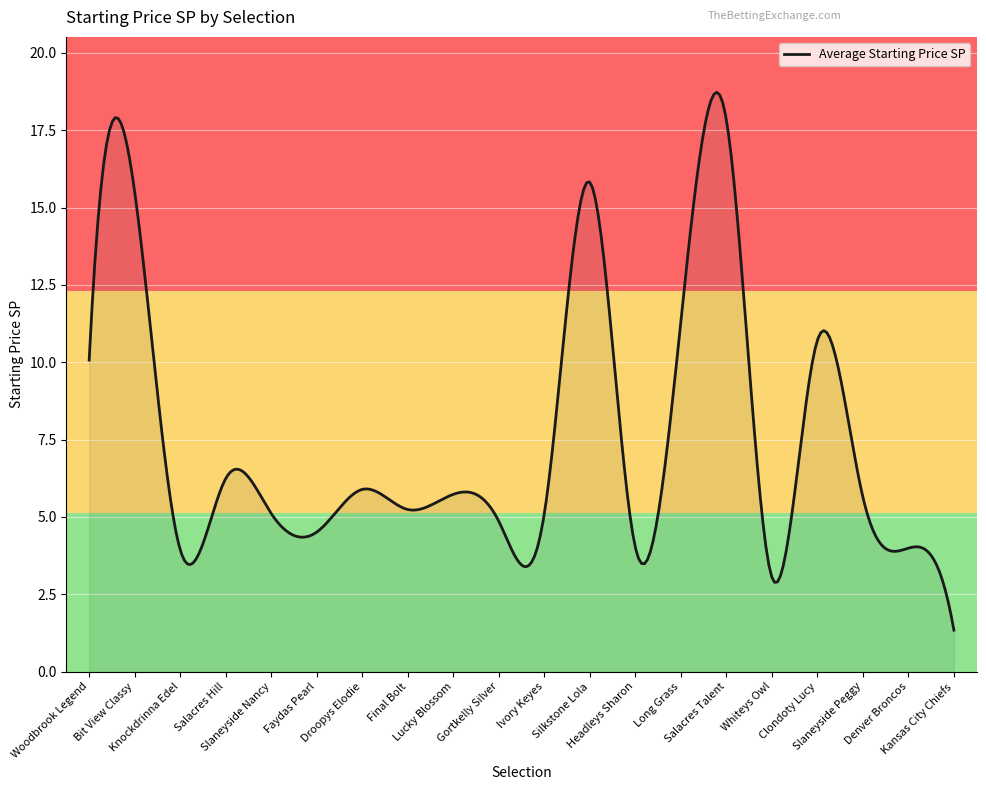

What is the maximum value shown in the chart?

18.7